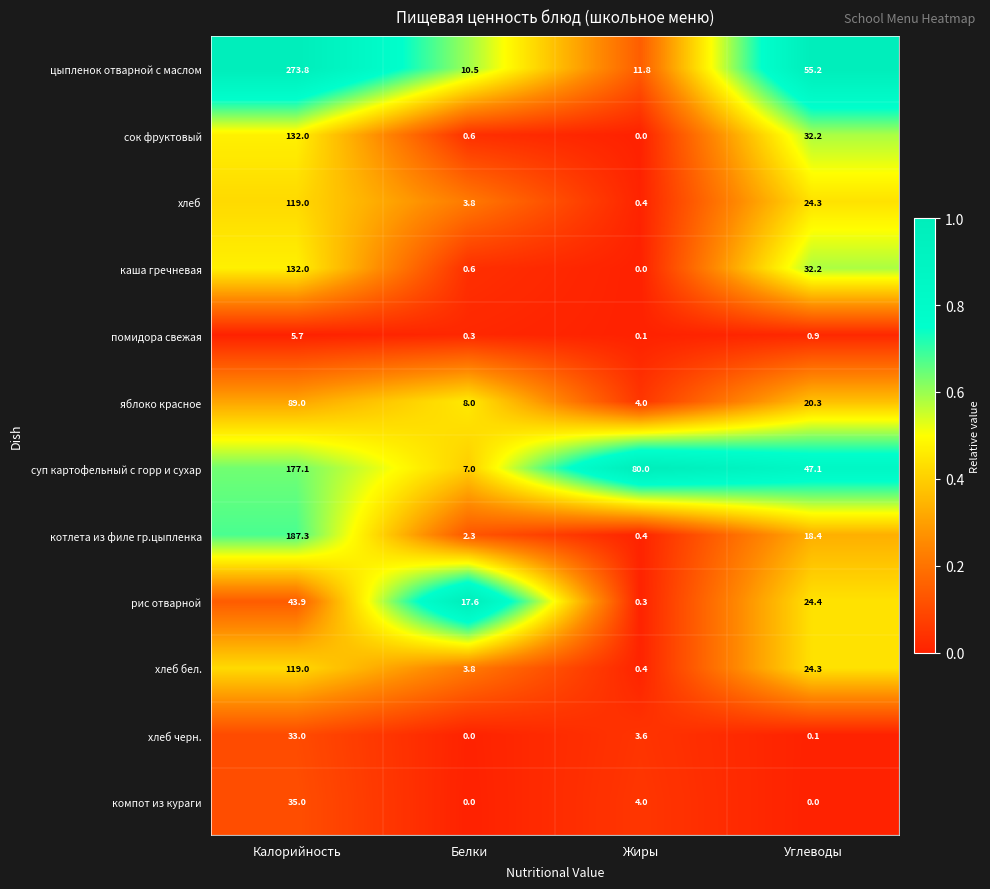

The компот из кураги series shows 0.0 at Белки. True or false?

True